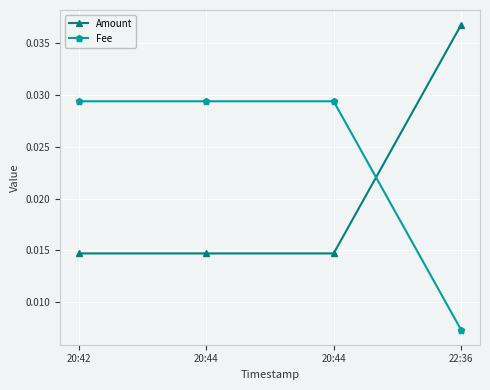

Reading left to right, transcribe all the data shown in this chart.

Amount: 20:42=0.0	20:44=0.0	20:44=0.0	22:36=0.0
Fee: 20:42=0.0	20:44=0.0	20:44=0.0	22:36=0.0